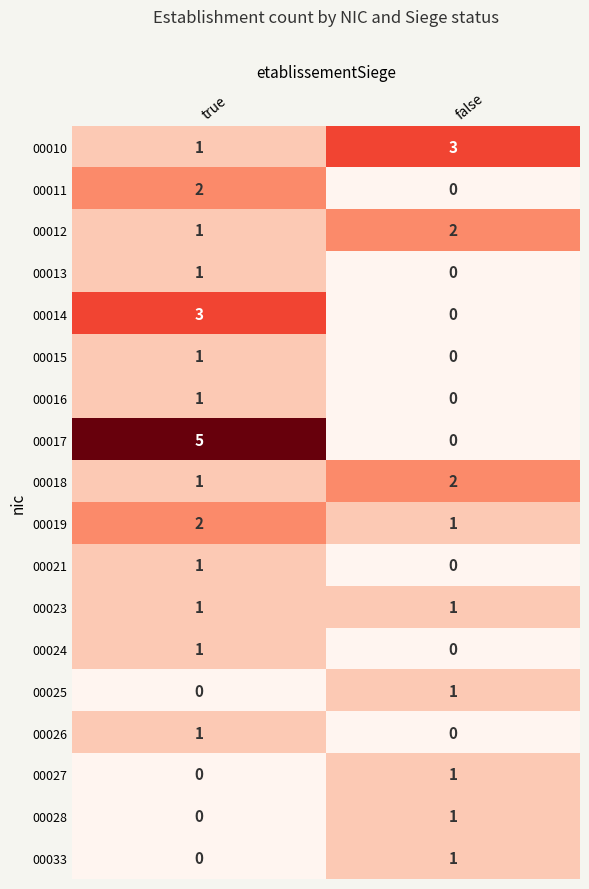

What is the approximate value of 00010 at false?

3